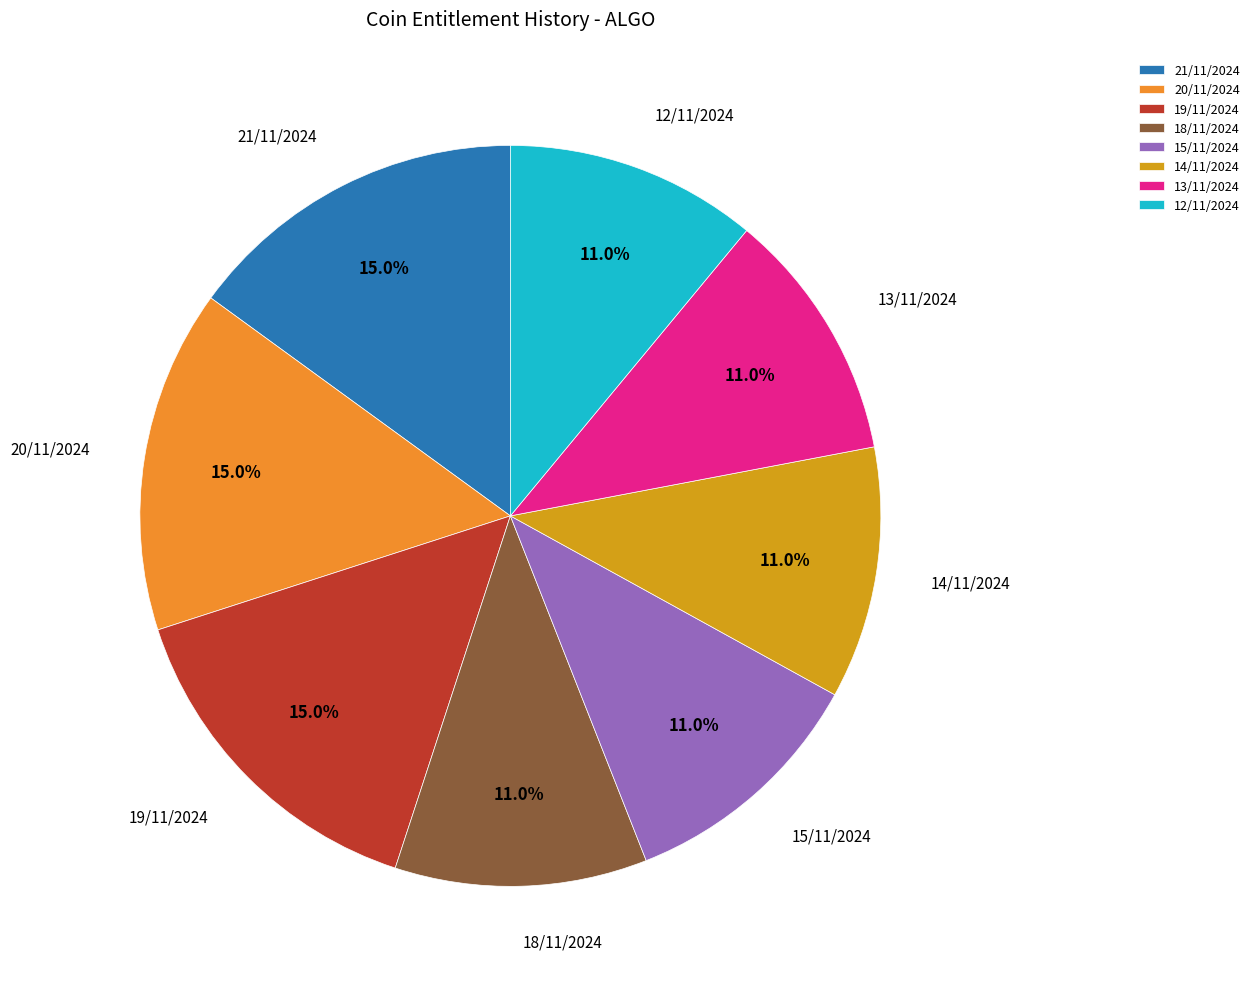

Combined, what portion of the pie is 12/11/2024 and 18/11/2024?

22.0%